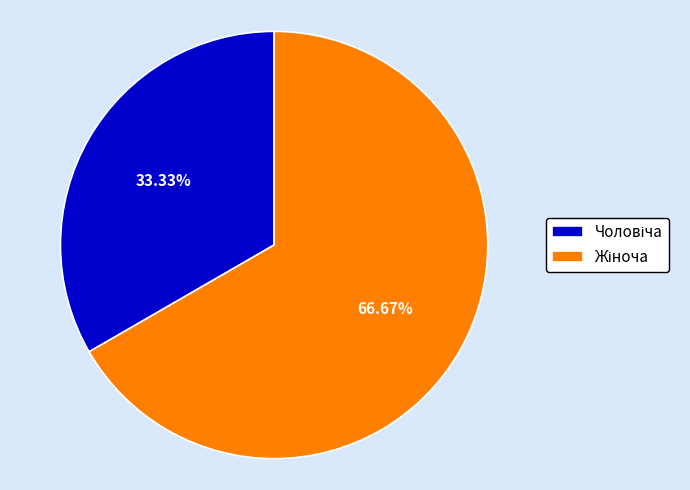

Count the number of slices in the pie.

2